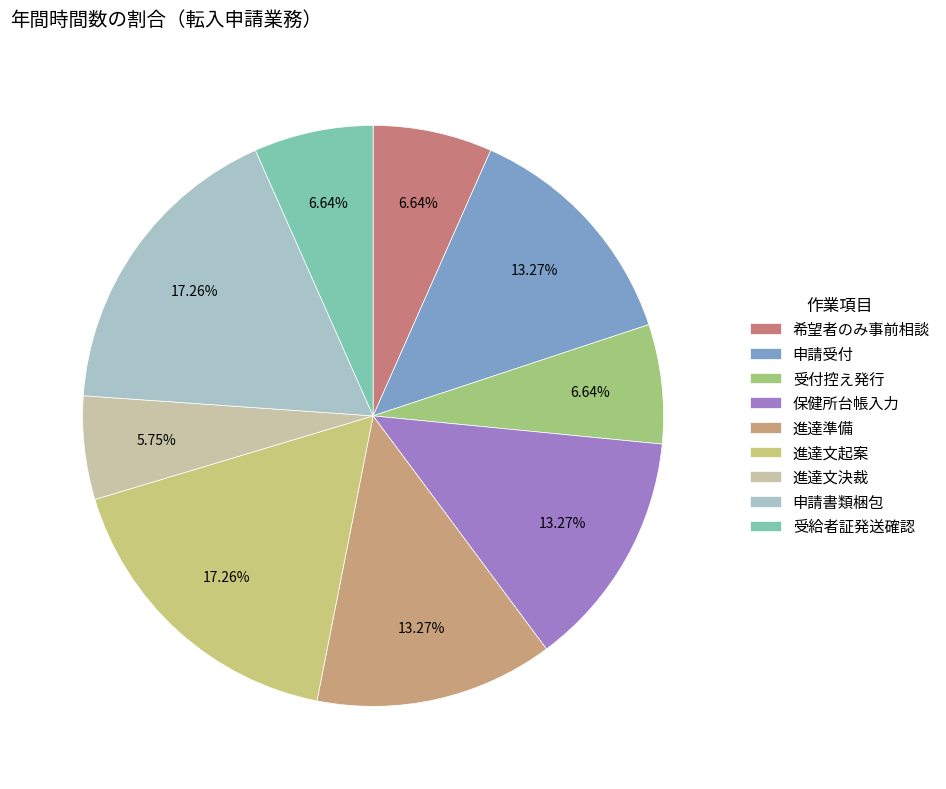

What is the ratio of the value at 進達文起案 to the value at 希望者のみ事前相談?

2.6